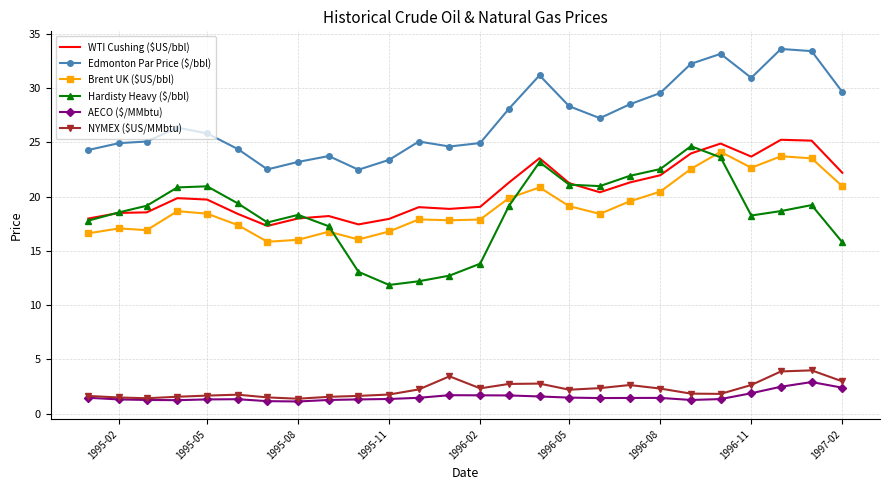

Which series has the largest total across all categories?

Edmonton Par Price ($/bbl)